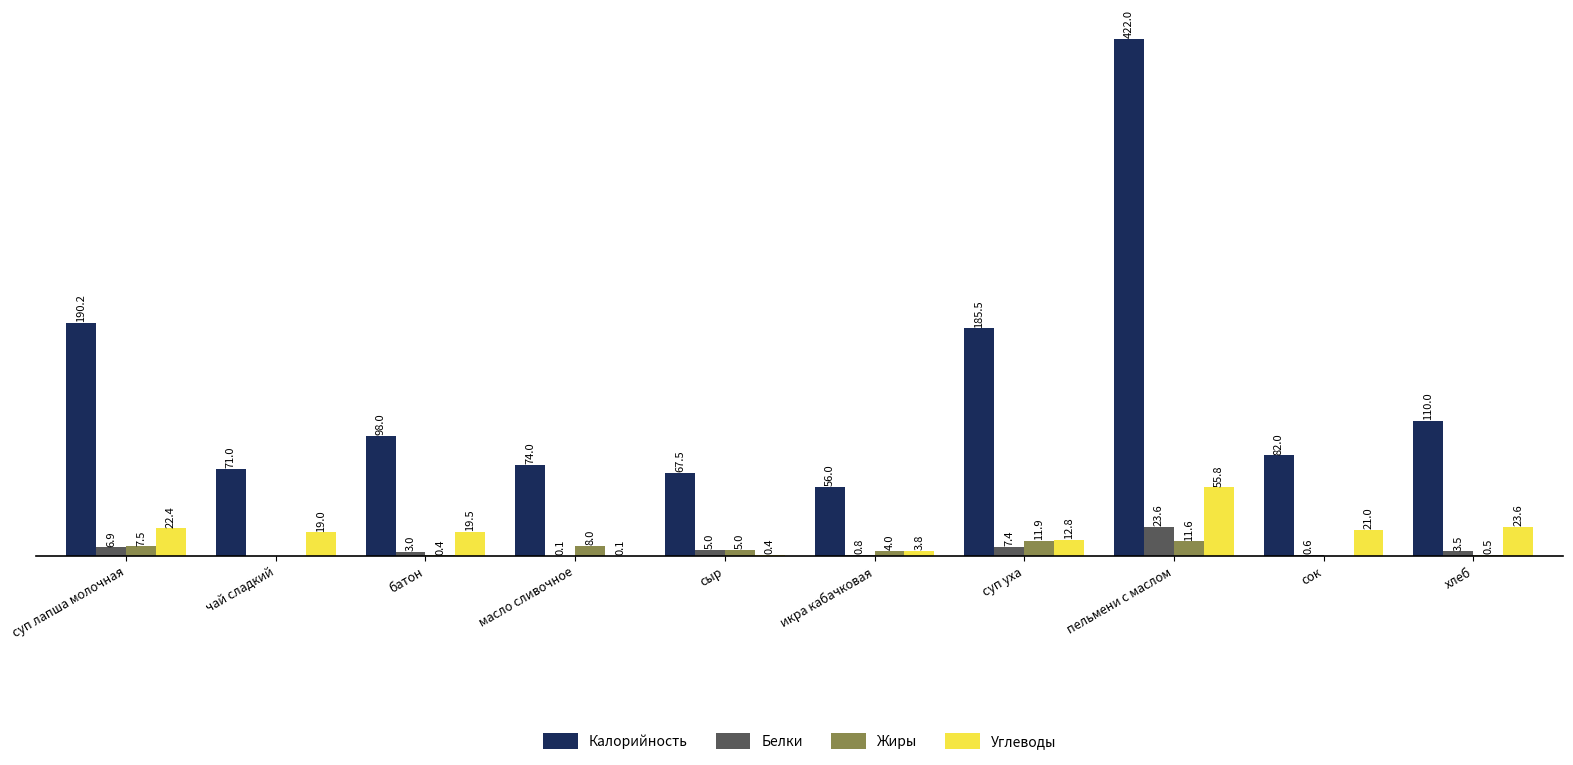

Between масло сливочное and суп уха, which series saw the biggest shift?

Калорийность